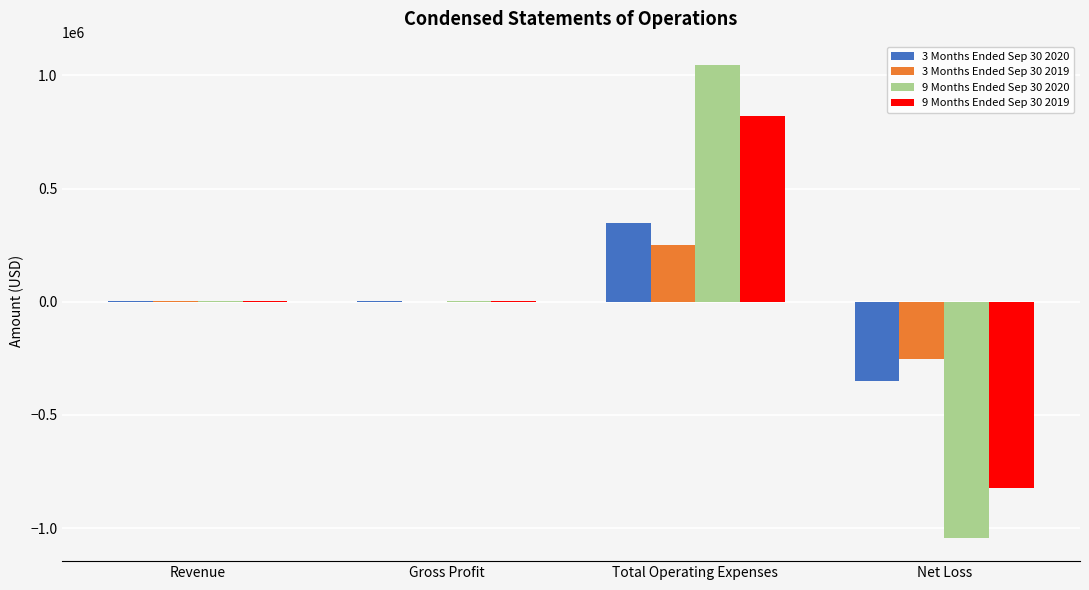

True or false: 3 Months Ended Sep 30 2020 has a value of -567011 at Net Loss.

False